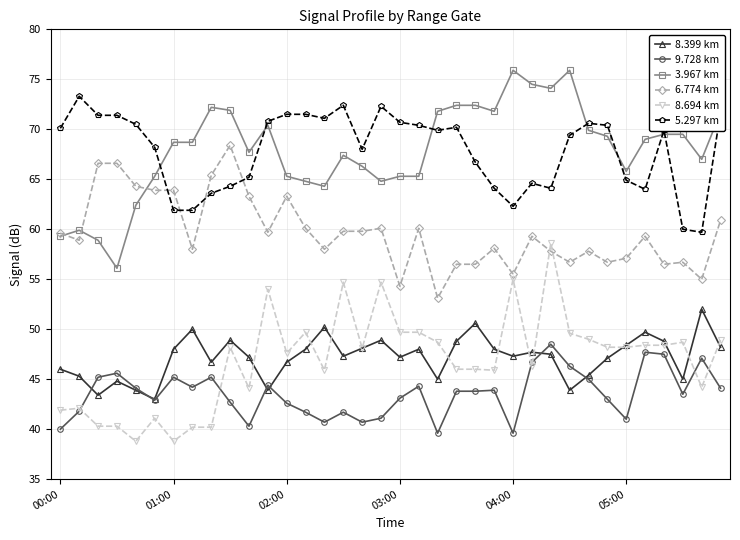

True or false: 8.399 km and 6.774 km cross at least once.

False